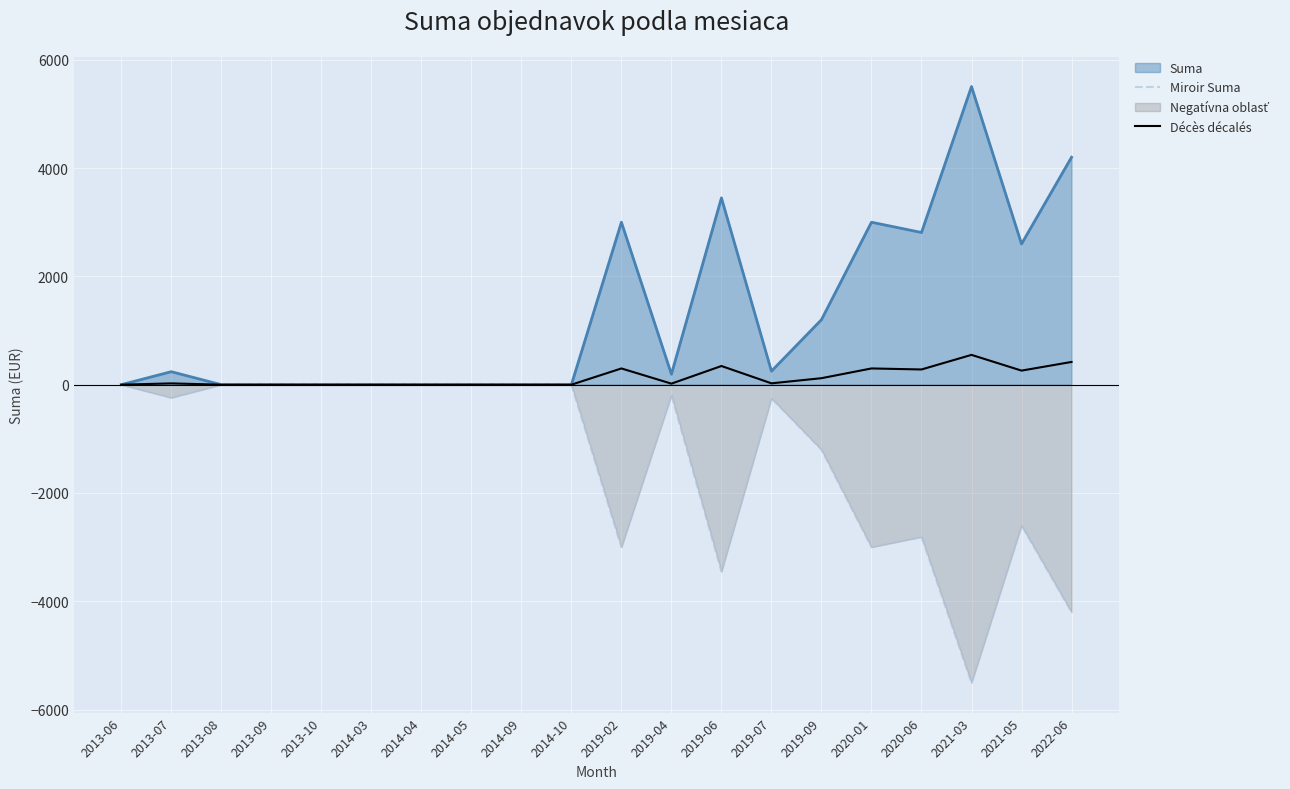

How many lines are shown in the chart?

3